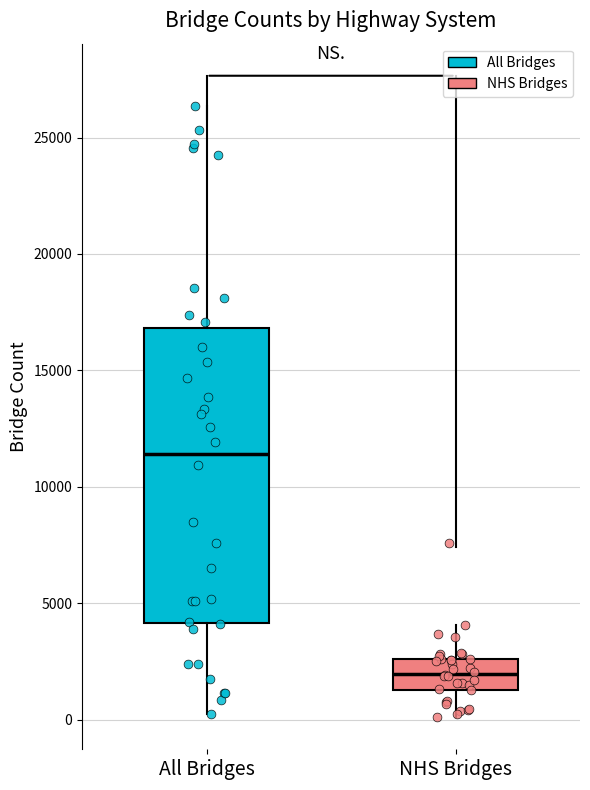

Reading left to right, transcribe this box plot: for each box, give where its median line is, the range the box spans, and where its two whiskers end, as read against the y-axis. The values are not printed on the chart, so give them approximately, as read against the axis.

All Bridges: median 11500, box 4000 to 17000, whiskers 0 to 26500
NHS Bridges: median 2000, box 1500 to 2500, whiskers 0 to 4000